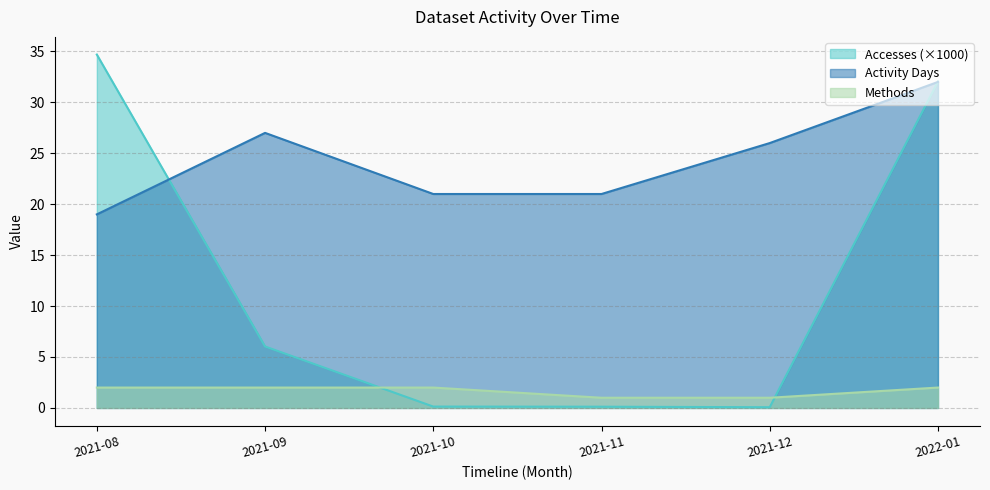

How many lines are shown in the chart?

3